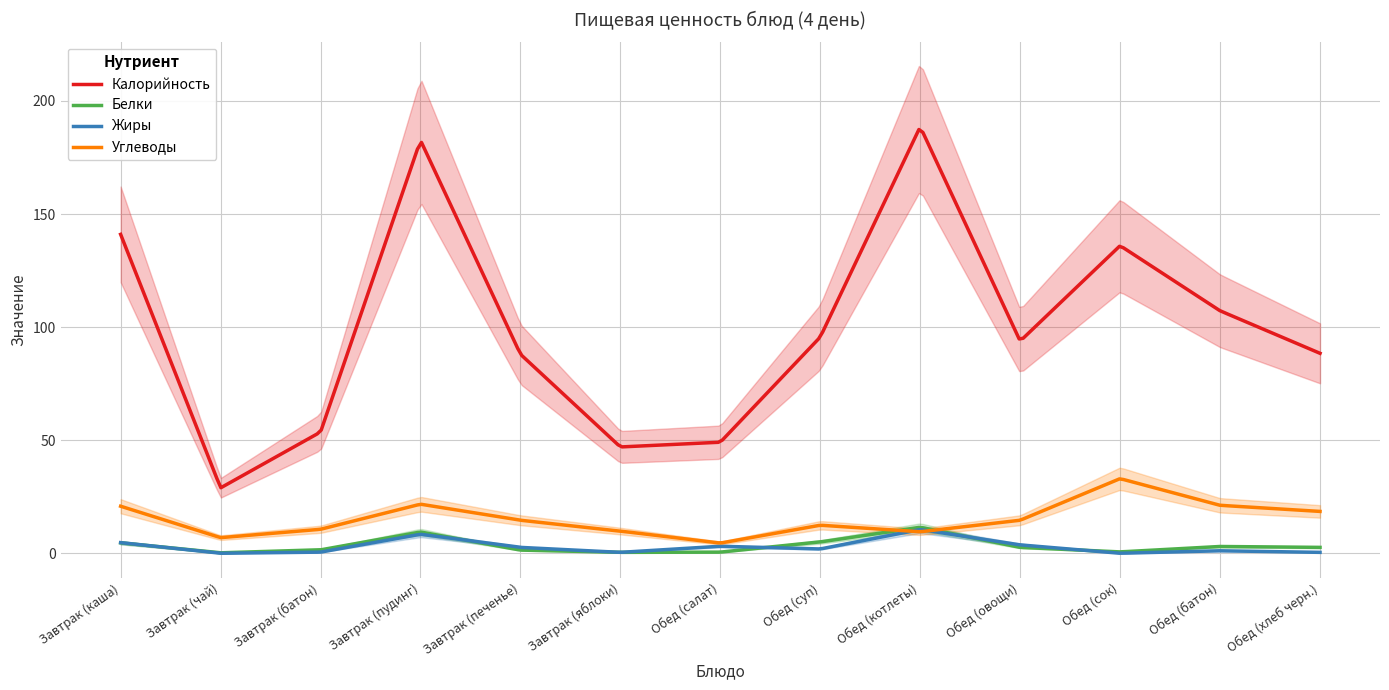

Between Завтрак (печенье) and Завтрак (яблоки), which is larger?

Завтрак (печенье)